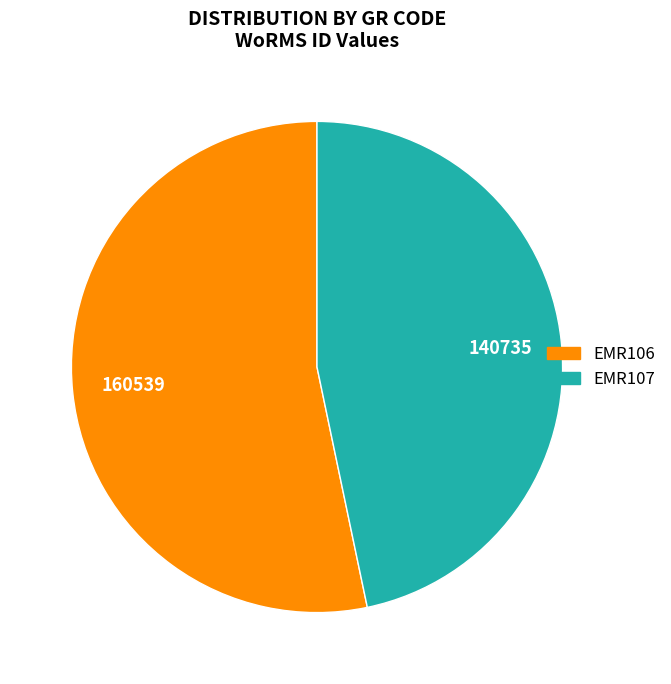

The EMR106 slice represents 63% of the pie. True or false?

False